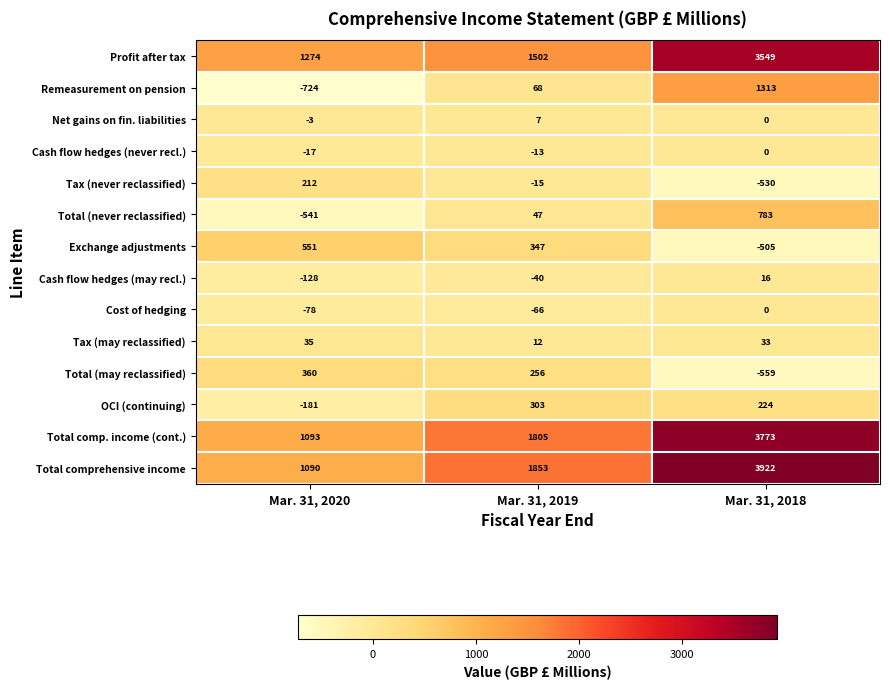

Is it true that Total comp. income (cont.) equals 3102 at Mar. 31, 2019?

False